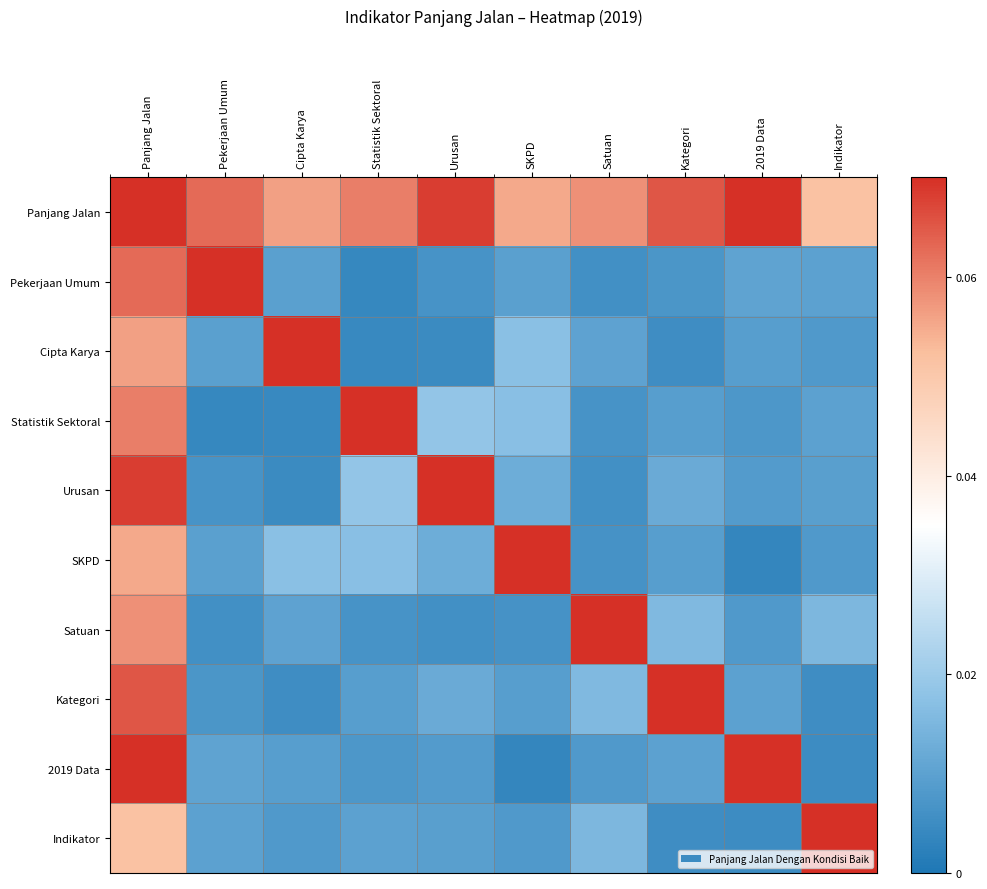

How many series are shown in this chart?

10